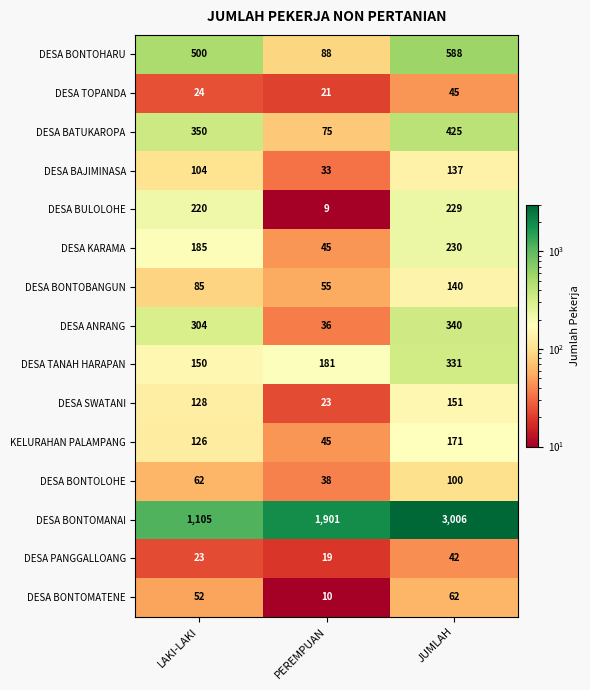

What is the maximum value for DESA BONTOMANAI?

3006